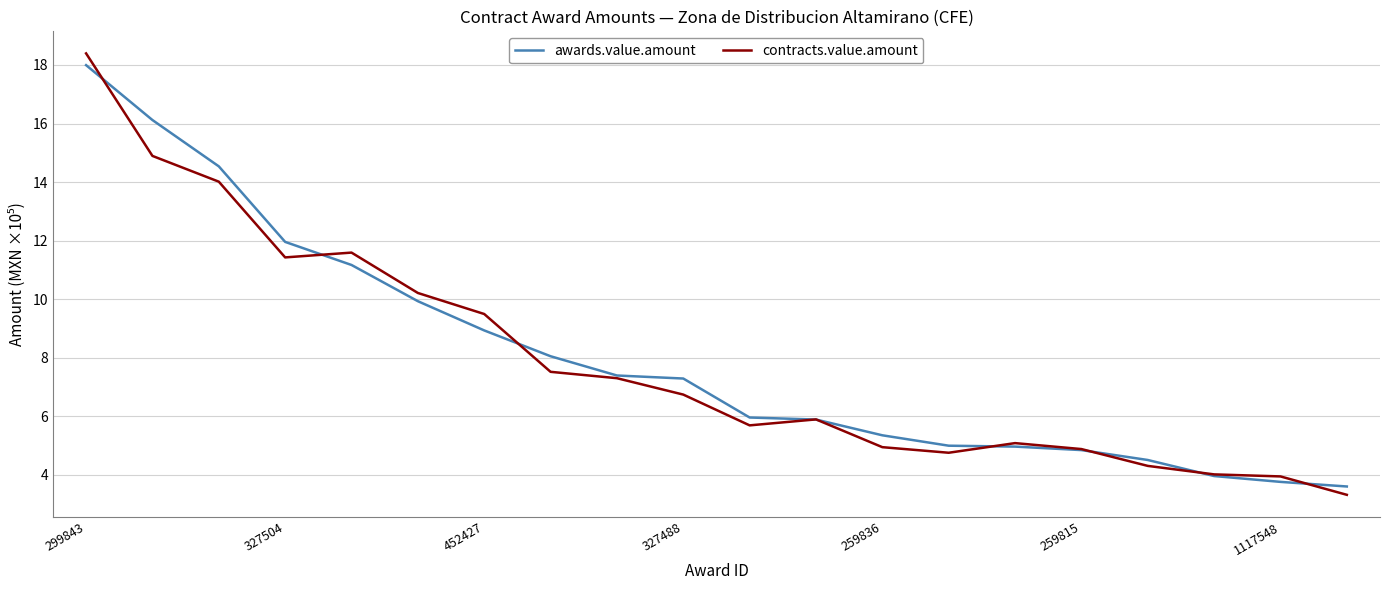

What is the maximum value for contracts.value.amount?

18.4